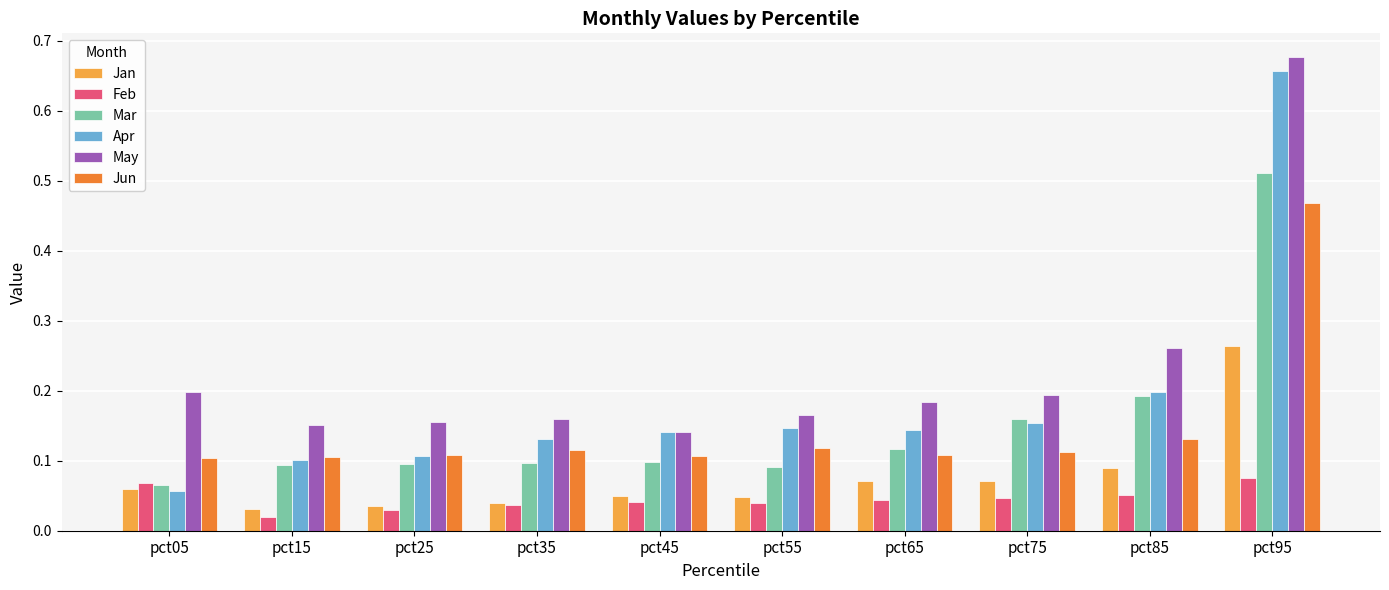

Count the May values in the range 0 to 1.

10